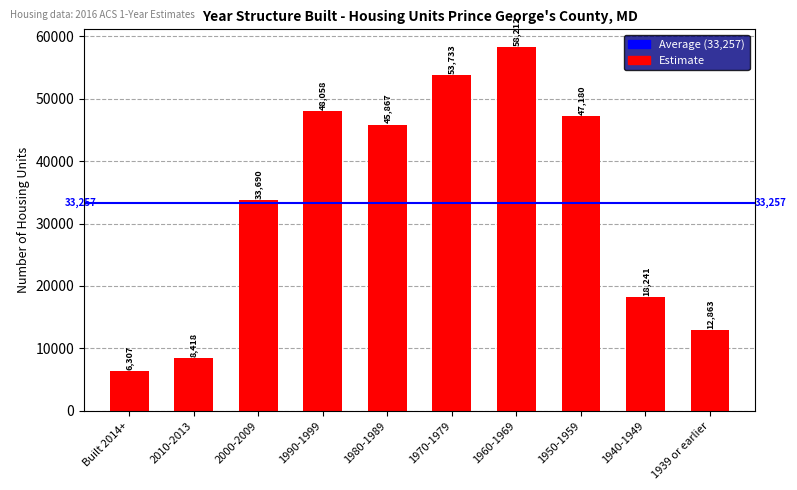

What is the value of the 7th bar from the left?

58212